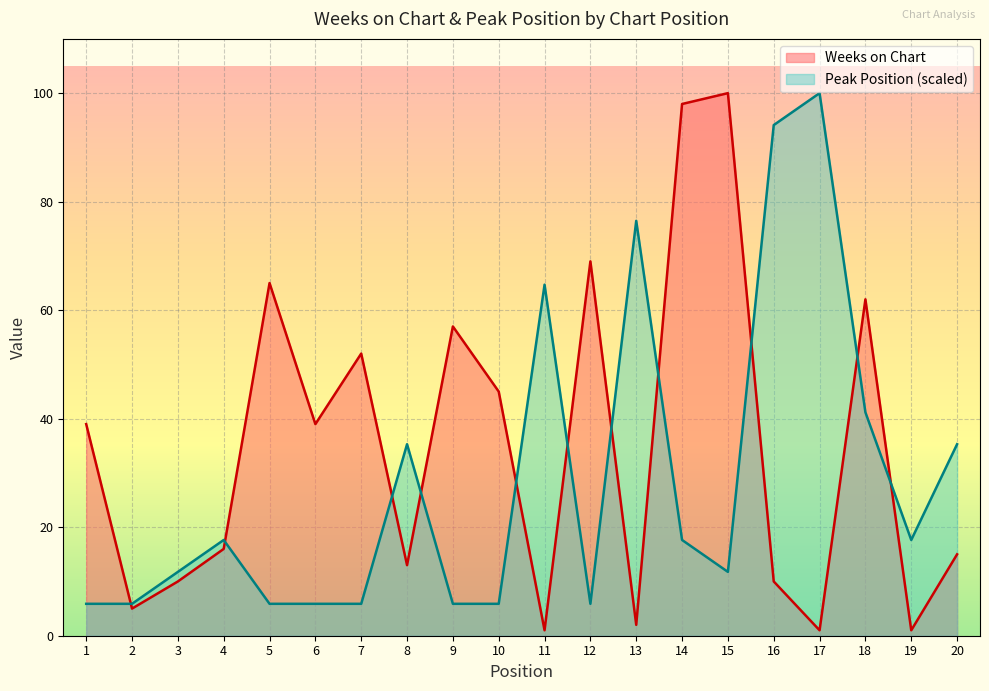

Where does the Peak Position series first go above 17?

4